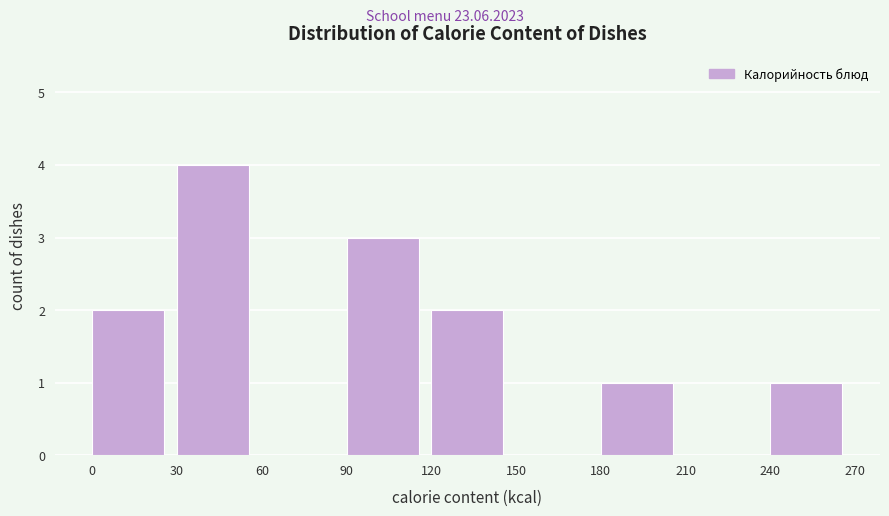

Reading left to right, list every bar in this chart as the range it spans on the x-axis followed by its height. The values are not printed on the chart, so give them approximately, as read against the axis.

0 to 30: 2
30 to 60: 4
60 to 90: 0
90 to 120: 3
120 to 150: 2
150 to 180: 0
180 to 210: 1
210 to 240: 0
240 to 270: 1